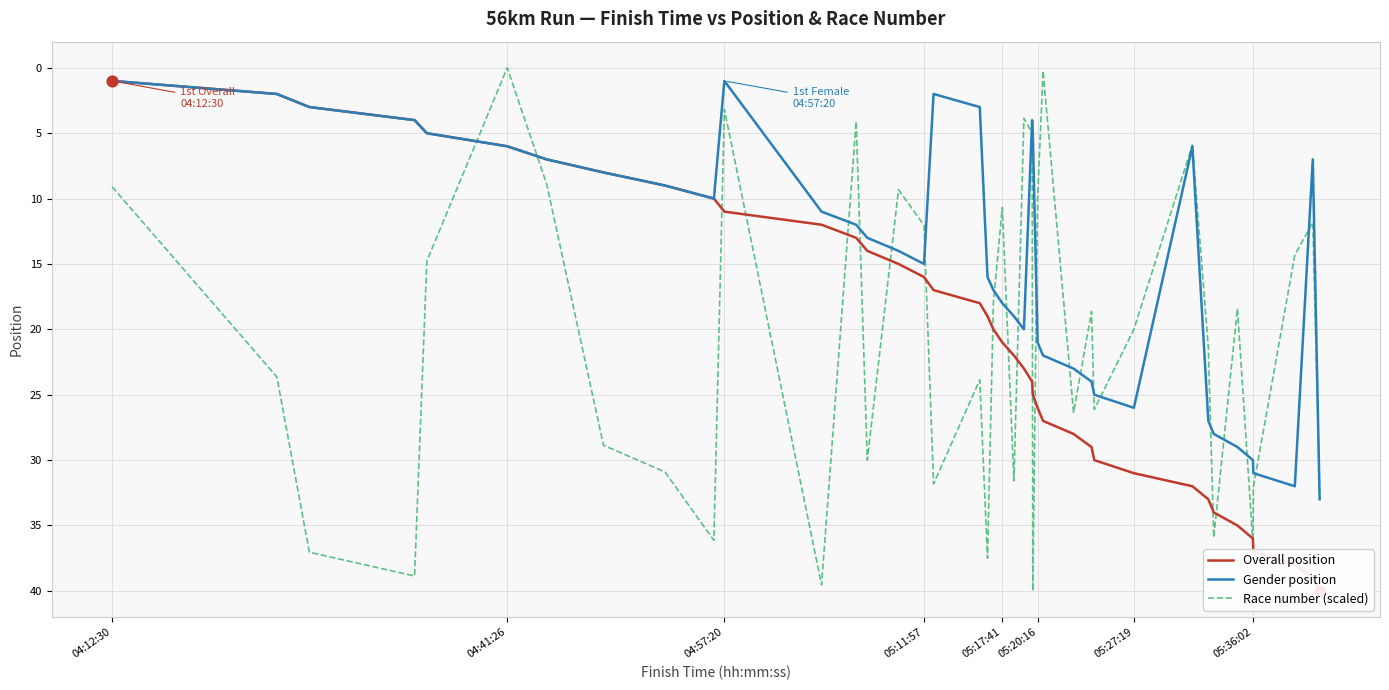

What is the minimum value for Gender position?

1.0